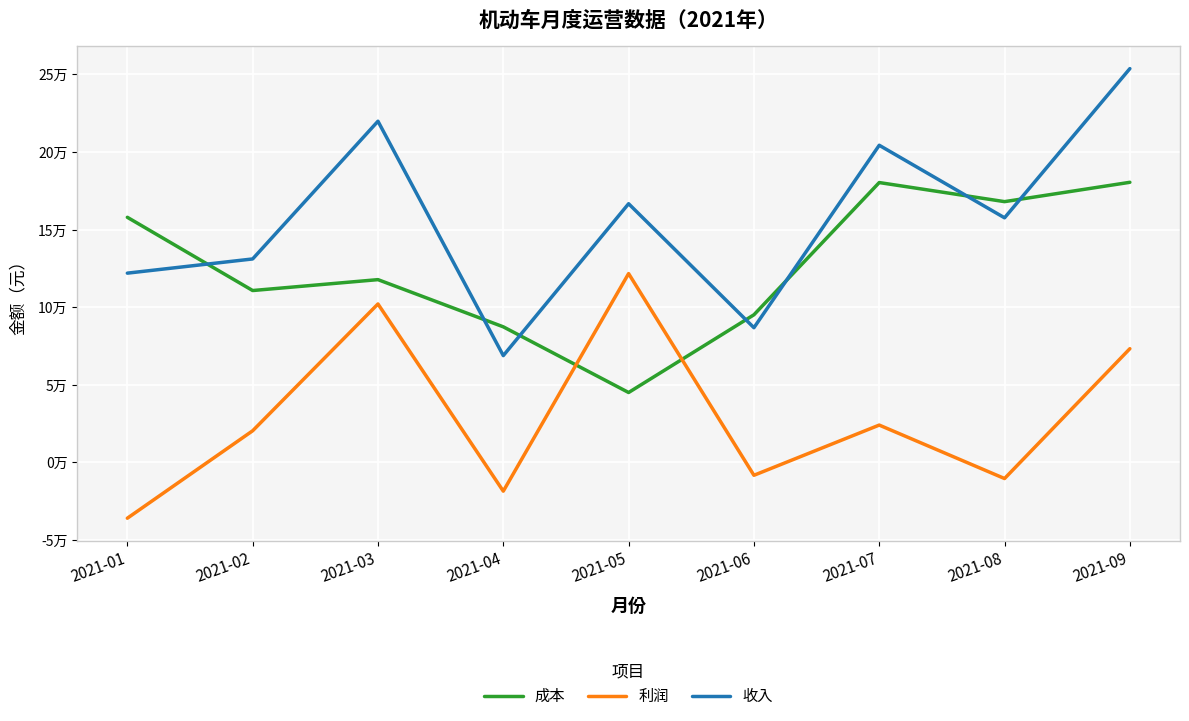

List the series in order of their peak value, lowest first.

利润, 成本, 收入